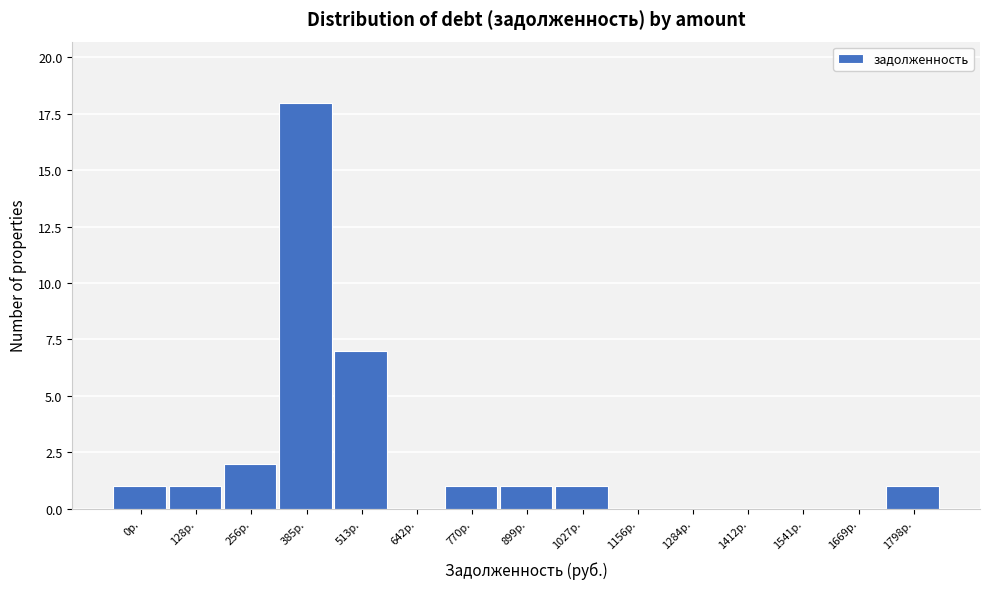

Reading left to right, extract all data points from this chart.

0р.=1	128р.=1	256р.=2	385р.=18	513р.=7	642р.=0	770р.=1	899р.=1	1027р.=1	1156р.=0	1284р.=0	1412р.=0	1541р.=0	1669р.=0	1798р.=1